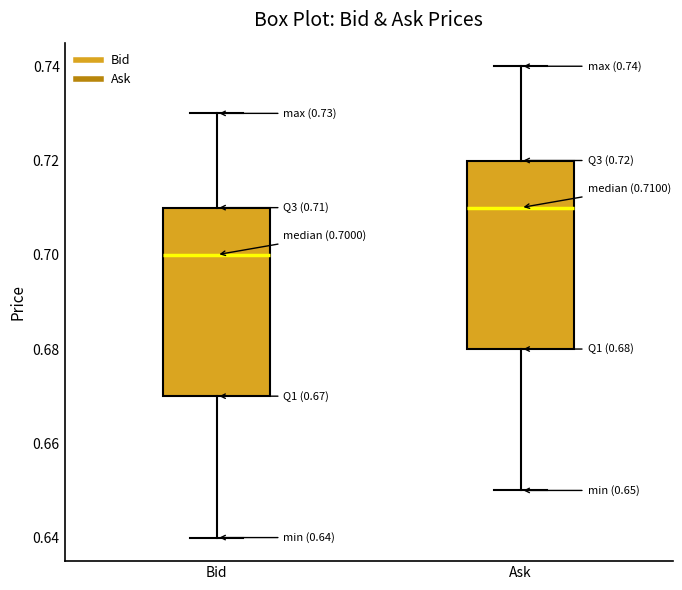

Which box has the highest median line?

Ask